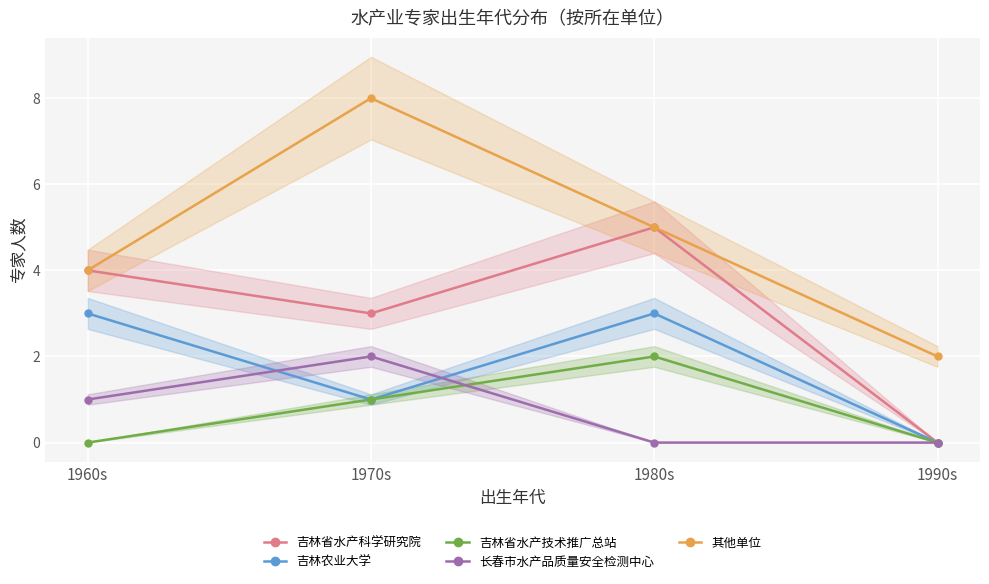

Is it true that 吉林省水产技术推广总站 equals -1 at 1960s?

False